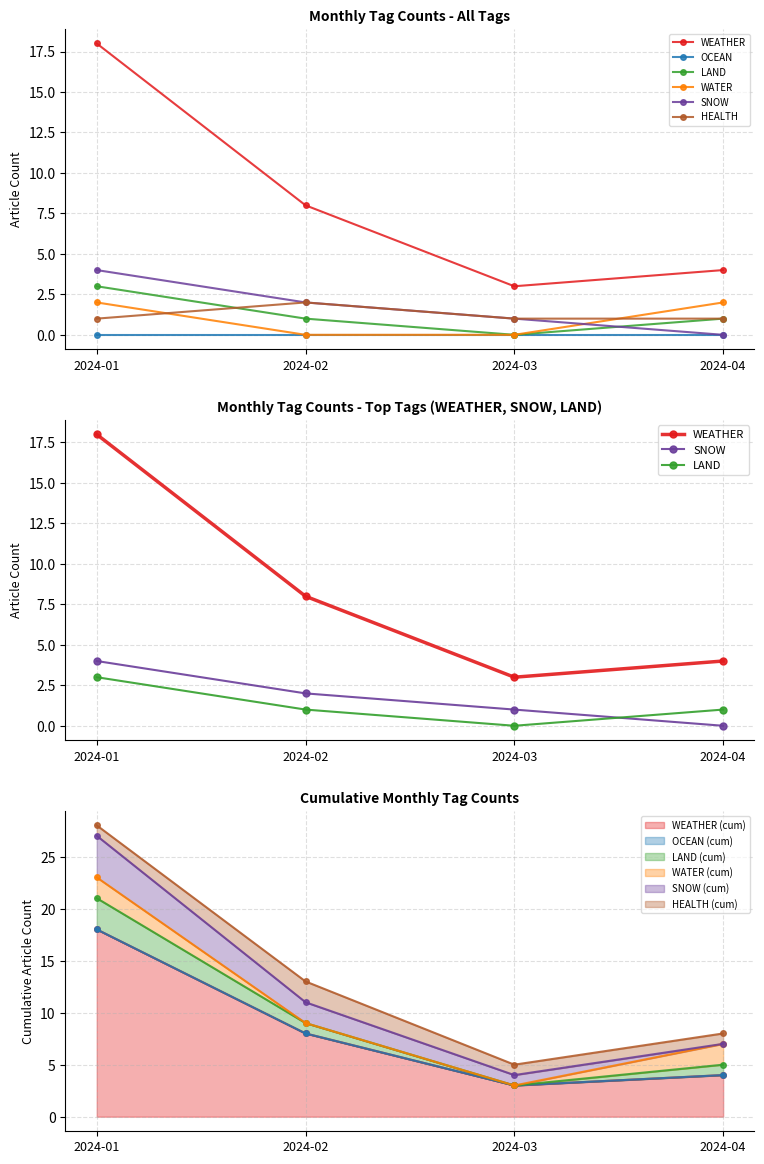

Does the chart display data point markers on the line(s)?

Yes